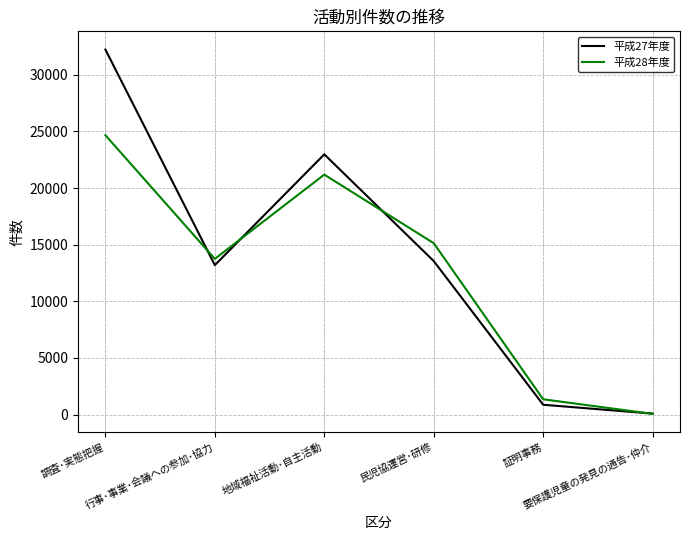

List the series in order of their peak value, highest first.

平成27年度, 平成28年度